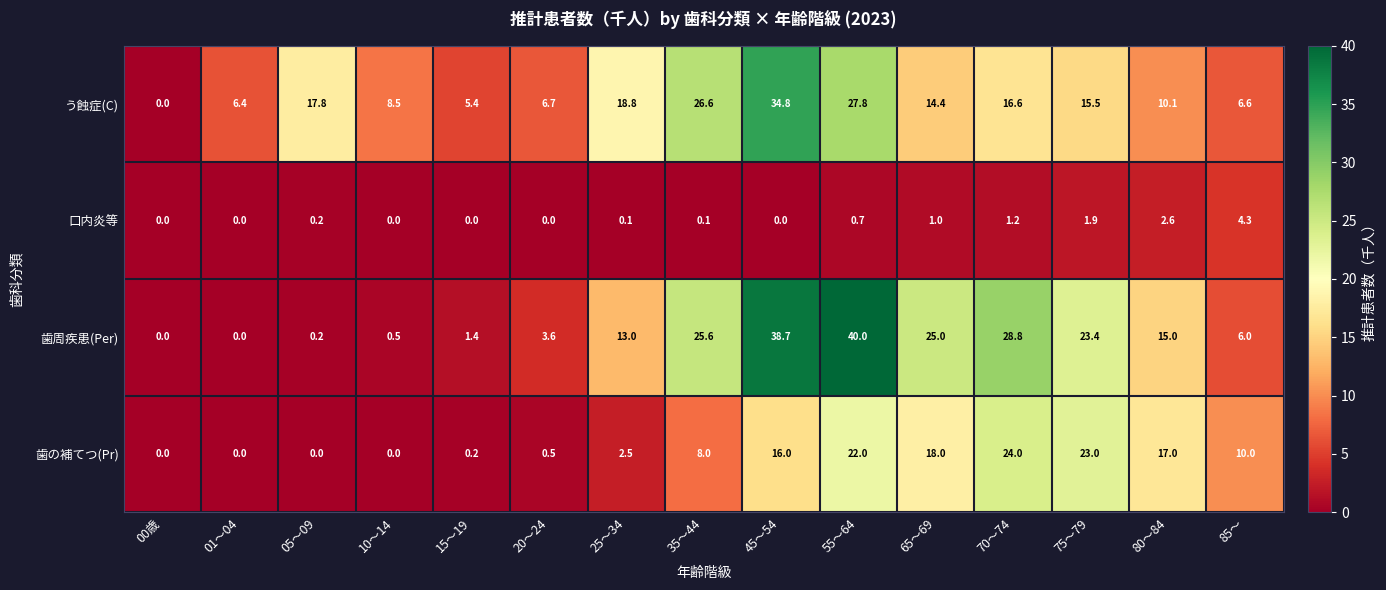

At which label is 歯周疾患(Per) closest to 20?

75～79